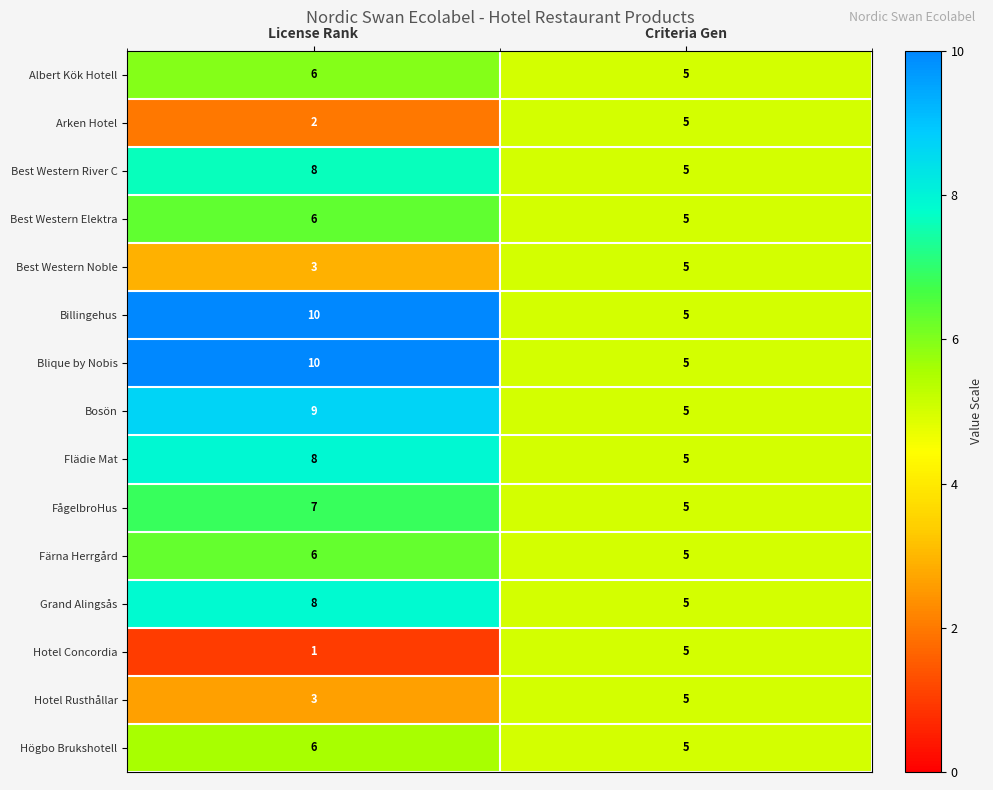

What is the maximum value shown in the chart?

10